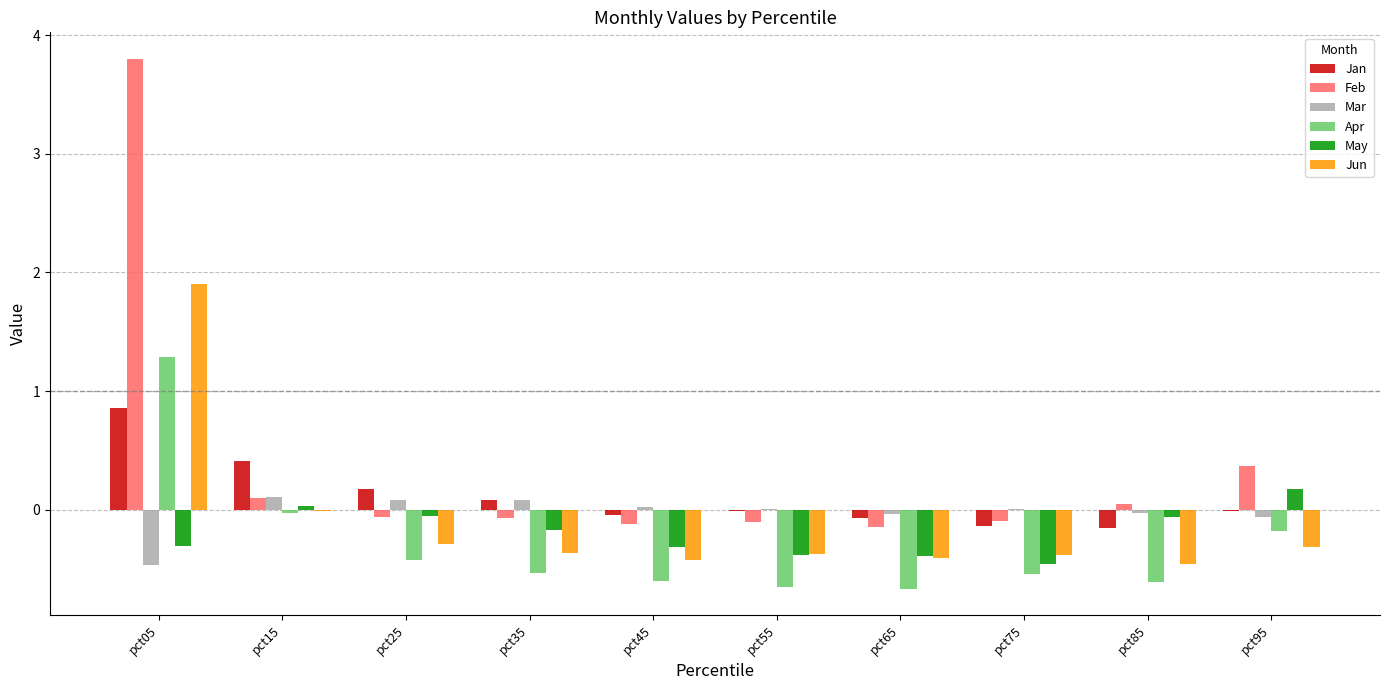

Between pct05 and pct25, which series saw the biggest shift?

Feb